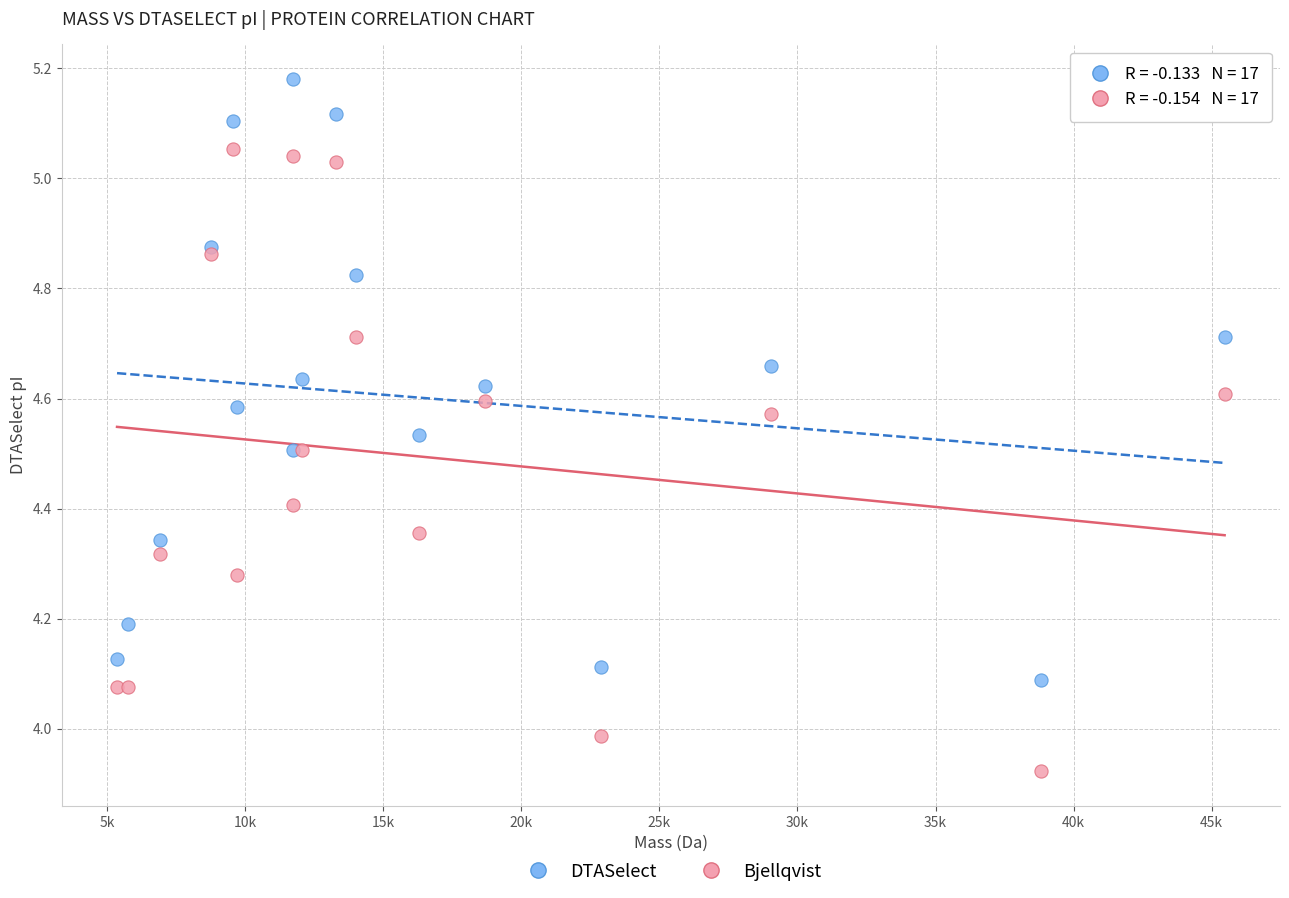

What is the X range (max minus min) for the scatter plot?

40104.1